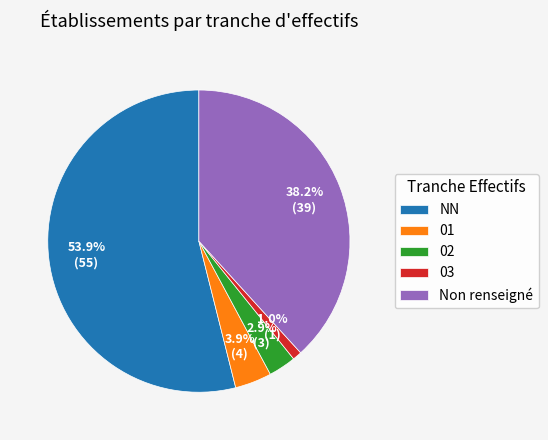

How many segments does this pie chart have?

5